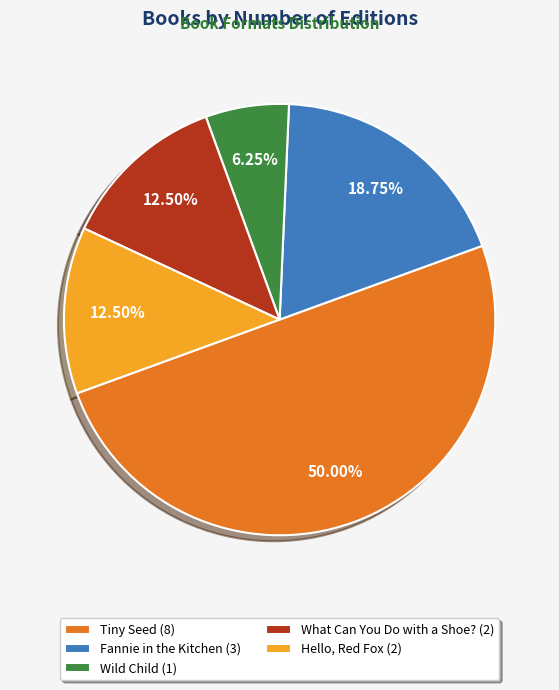

True or false: Hello, Red Fox accounts for 24% of the total.

False